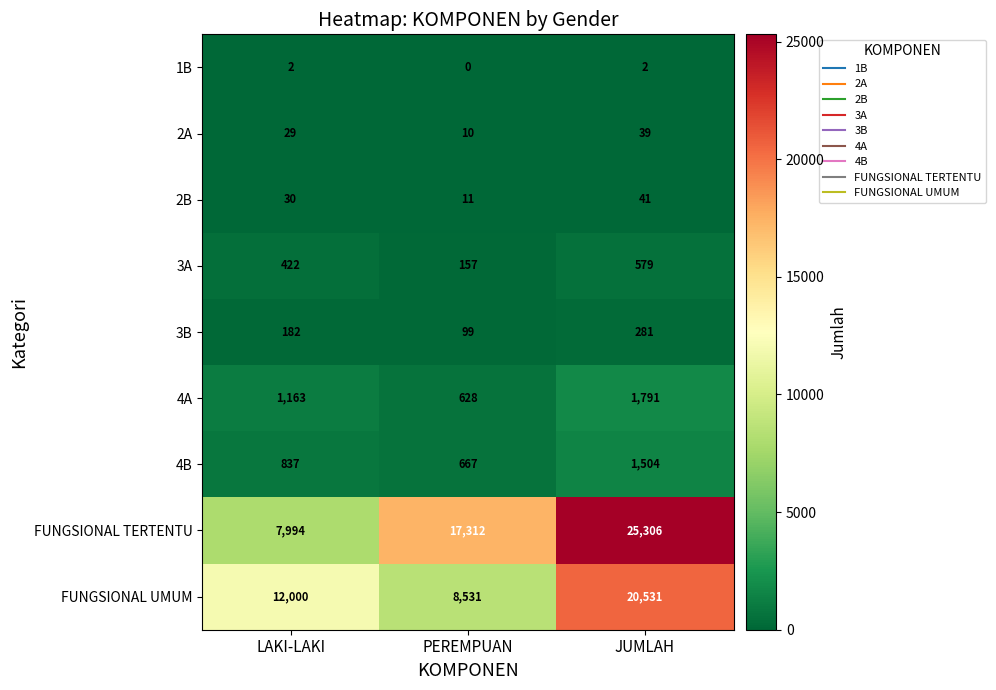

True or false: 2B has a value of 11 at PEREMPUAN.

True